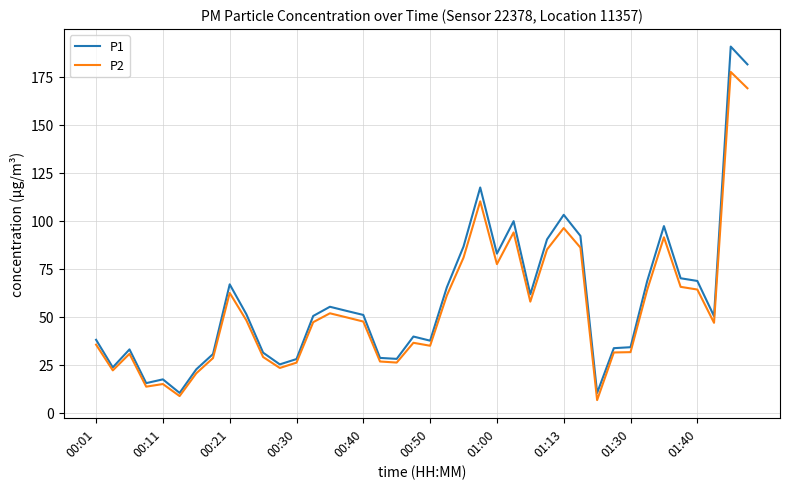

In P1, how many points are lower than both neighbors (excluding endpoints)?

10